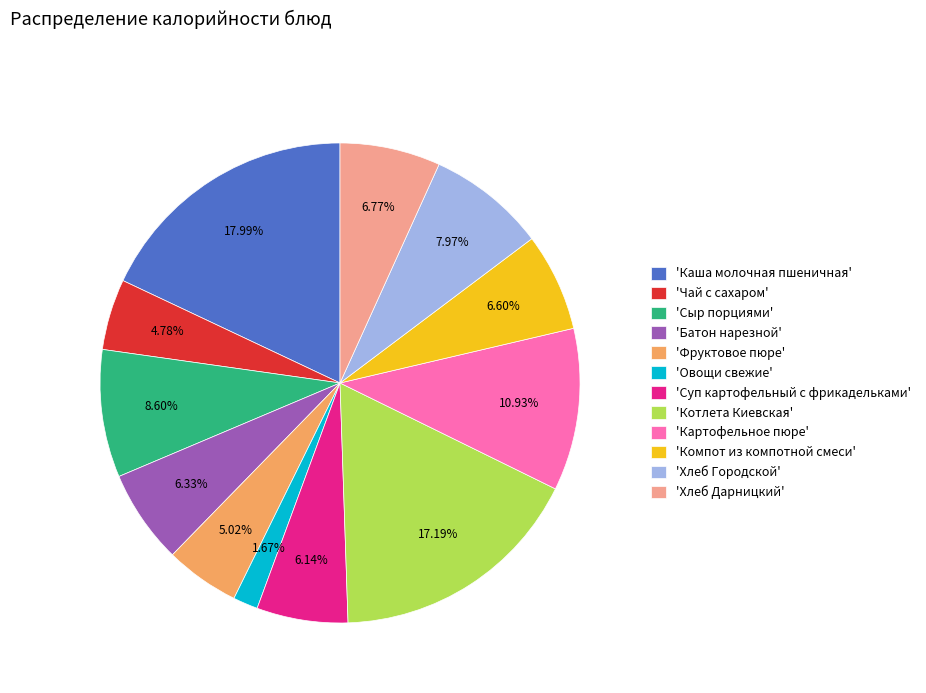

Which category has the biggest portion of the pie?

'Каша молочная пшеничная'